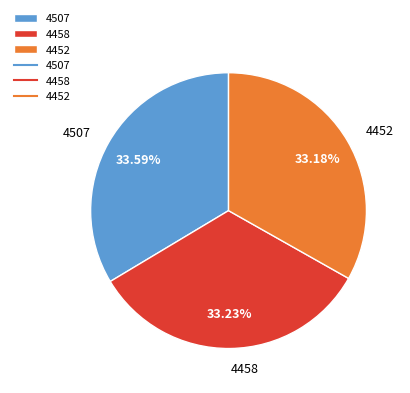

Is it true that 4507 is 34% of the pie?

True